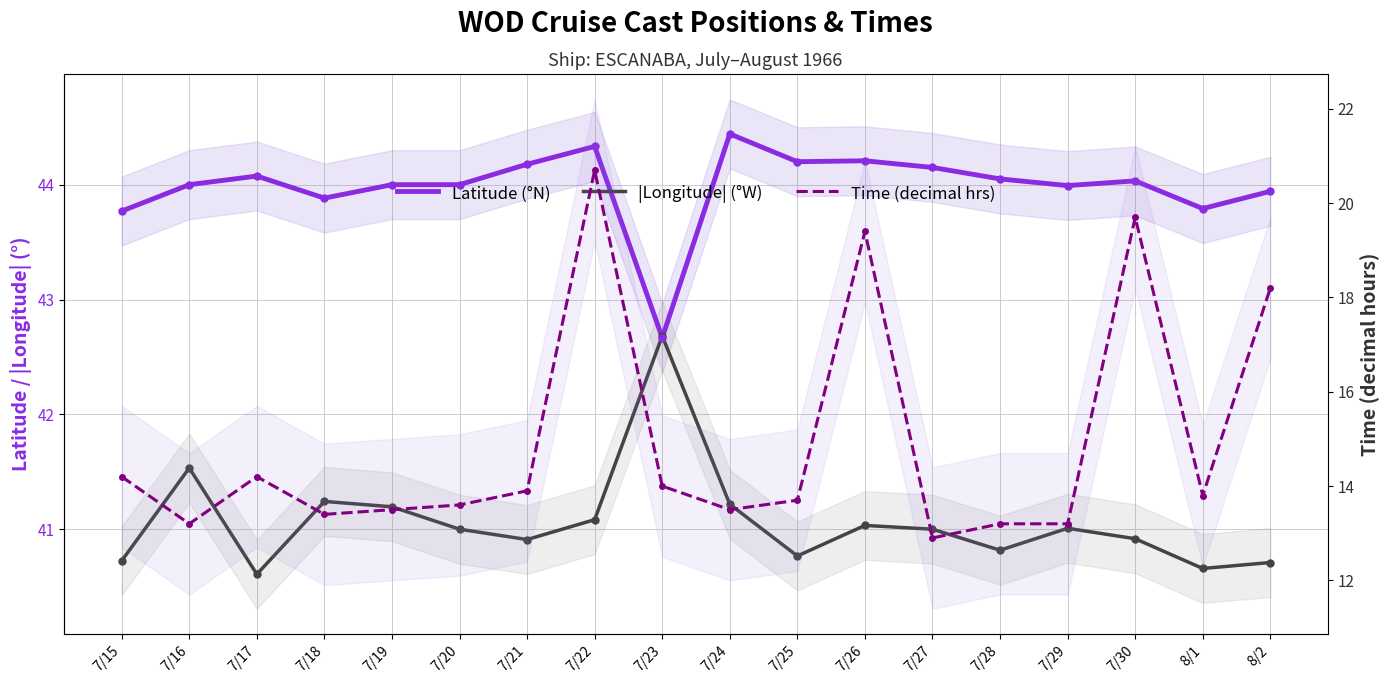

At which label is Latitude (°N) closest to 43?

7/23